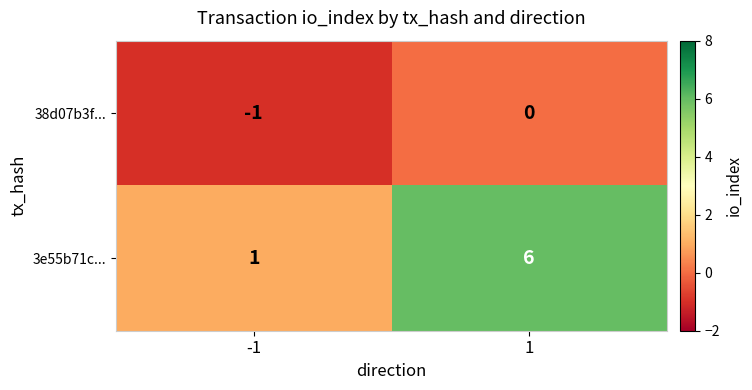

What is the sum of all 3e55b71c... values?

7